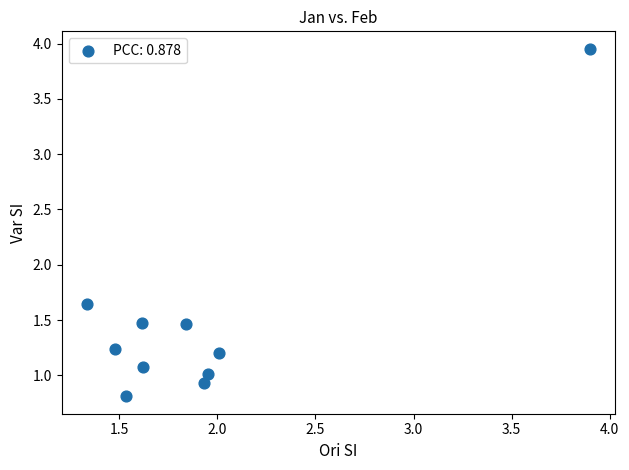

What is the range of X values (max minus min)?

2.6